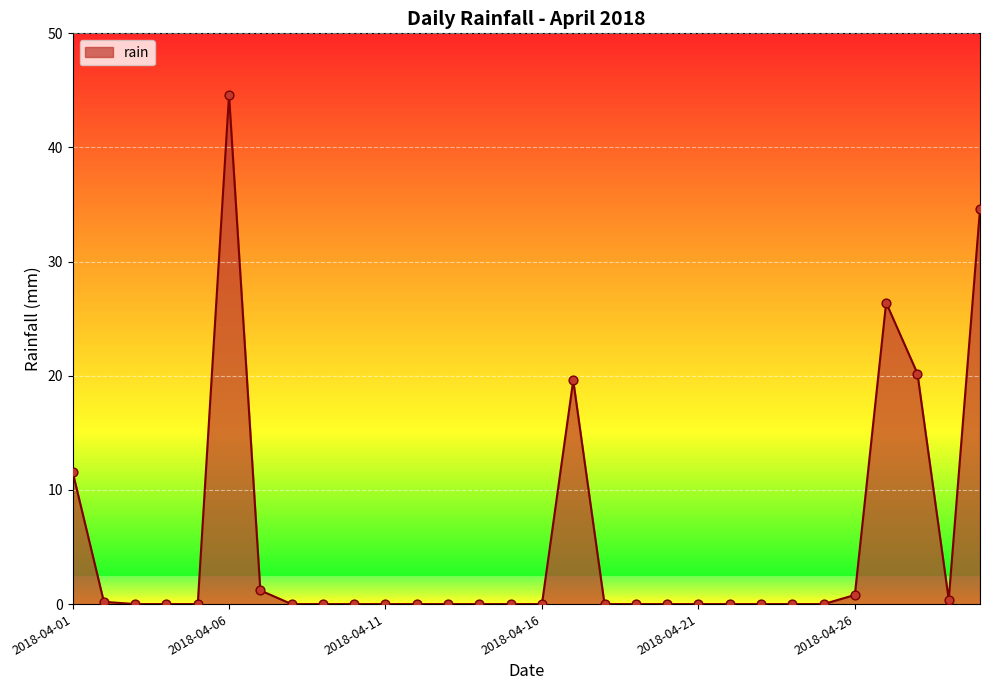

What is the greatest value displayed?

44.6